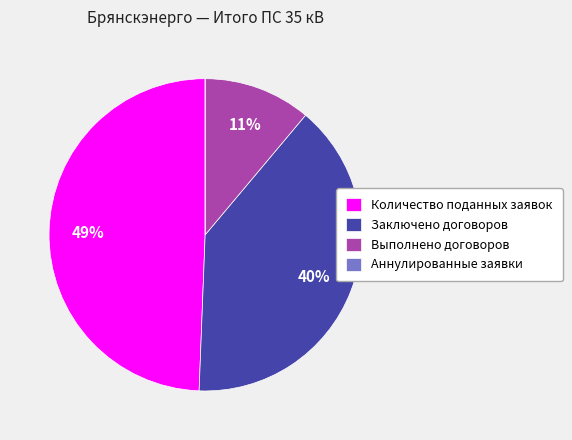

Which slice is the largest?

Количество поданных заявок